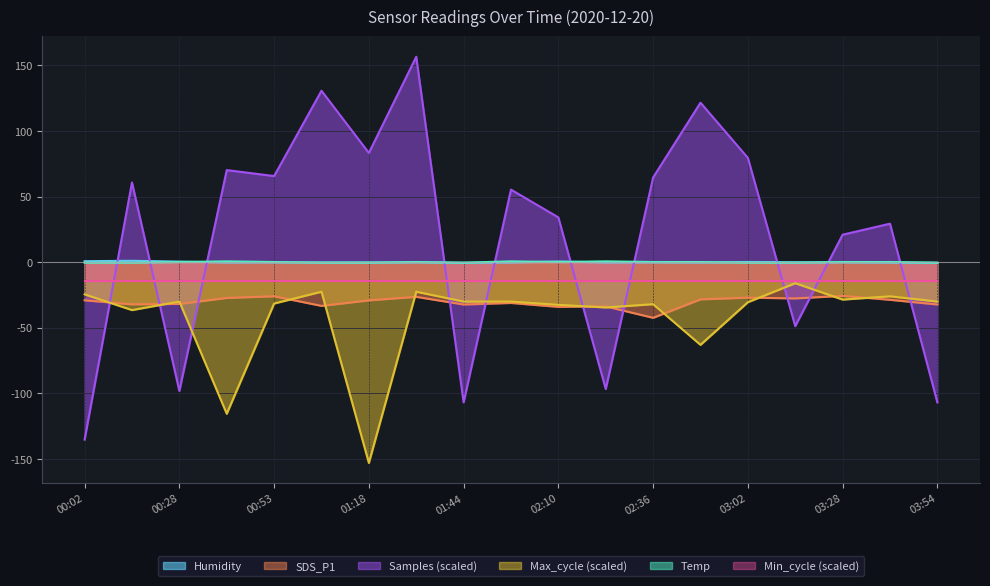

How many values in the Temp series exceed 0?

11